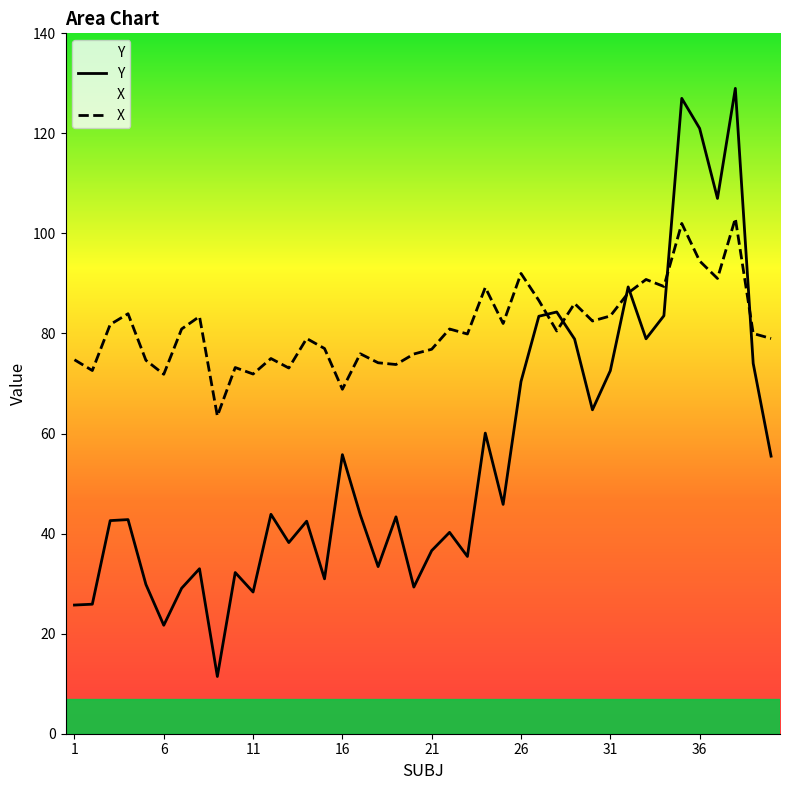

After their last crossing, which series has the higher values: Y or X?

X